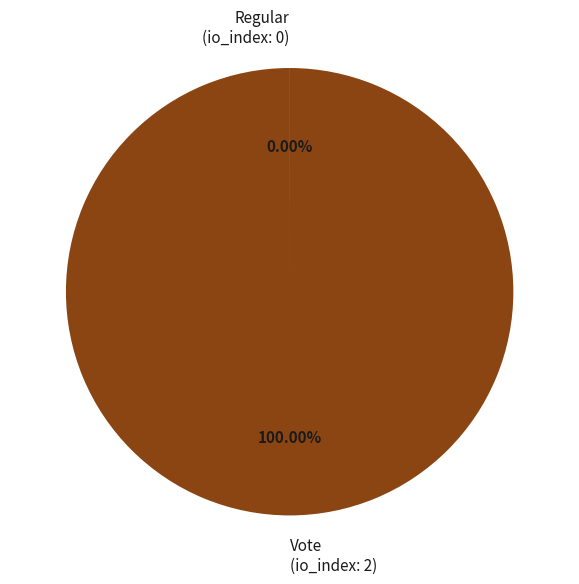

Is there any slice that represents more than half of the pie?

Yes